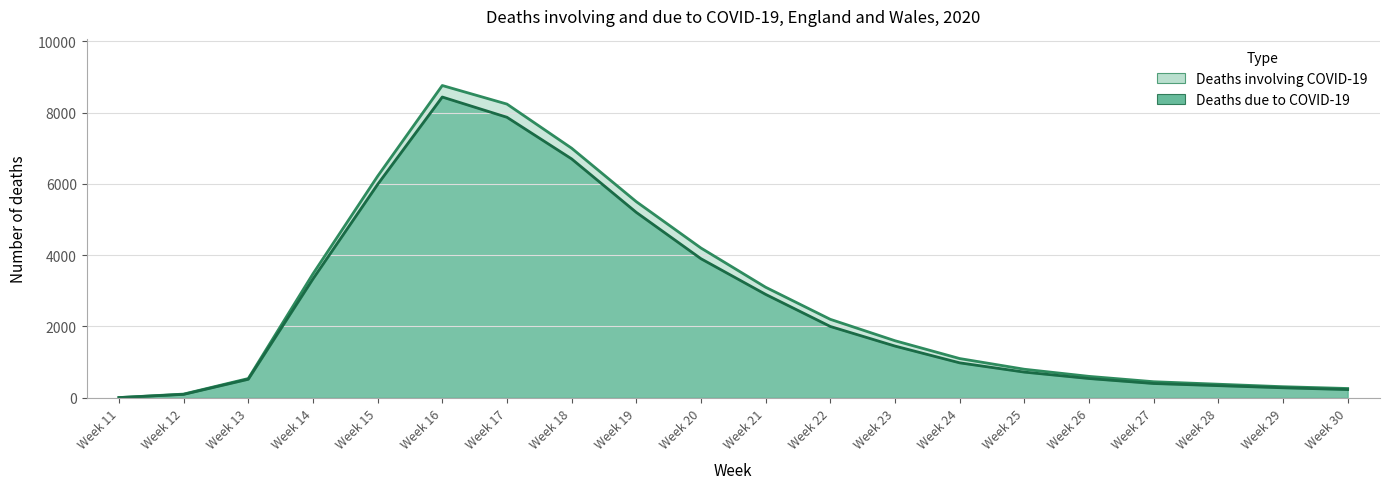

Between Week 19 and Week 28, which series saw the biggest shift?

Deaths involving COVID-19